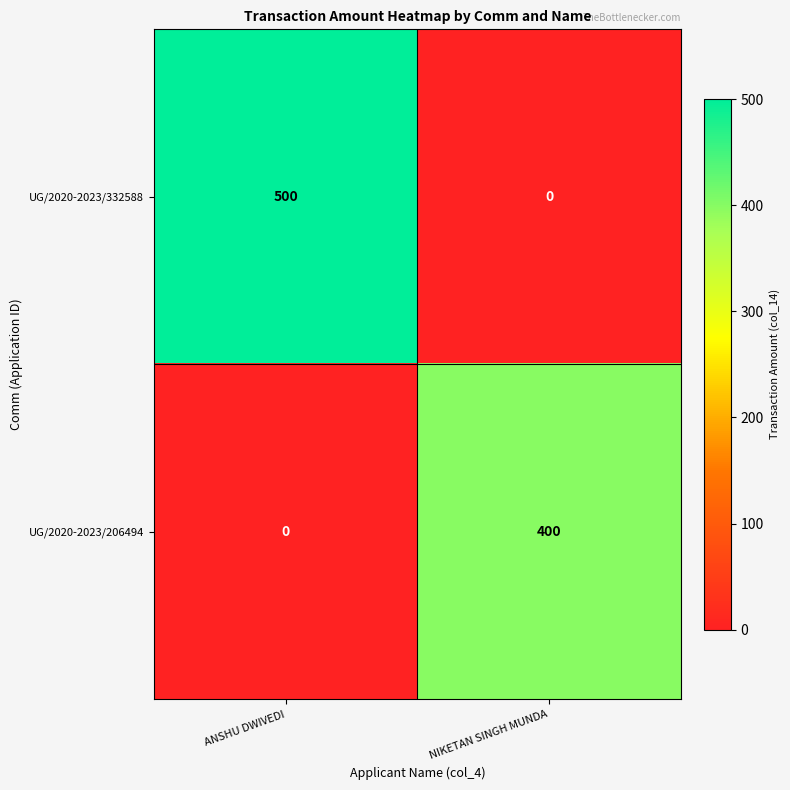

Is it true that UG/2020-2023/332588 equals 0 at NIKETAN SINGH MUNDA?

True